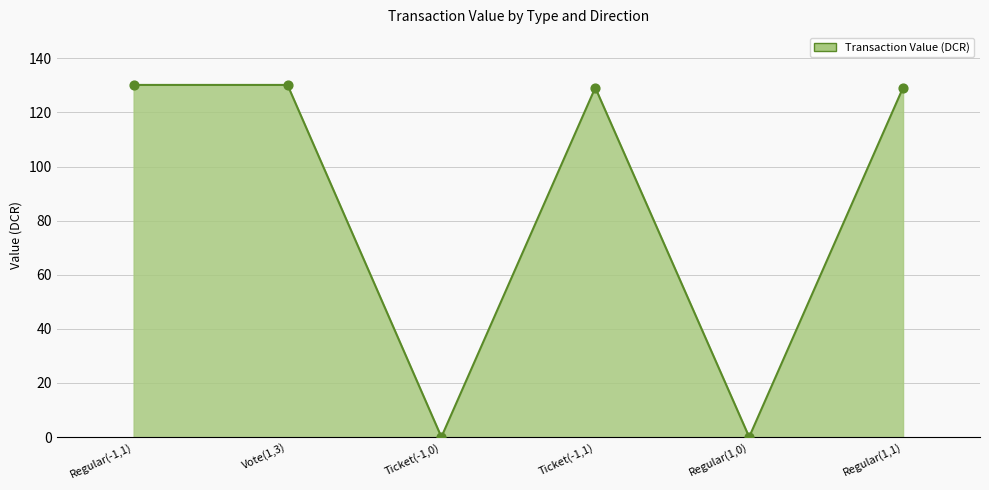

What is the ratio of the value at Vote(1,3) to the value at Regular(-1,1)?

1.0